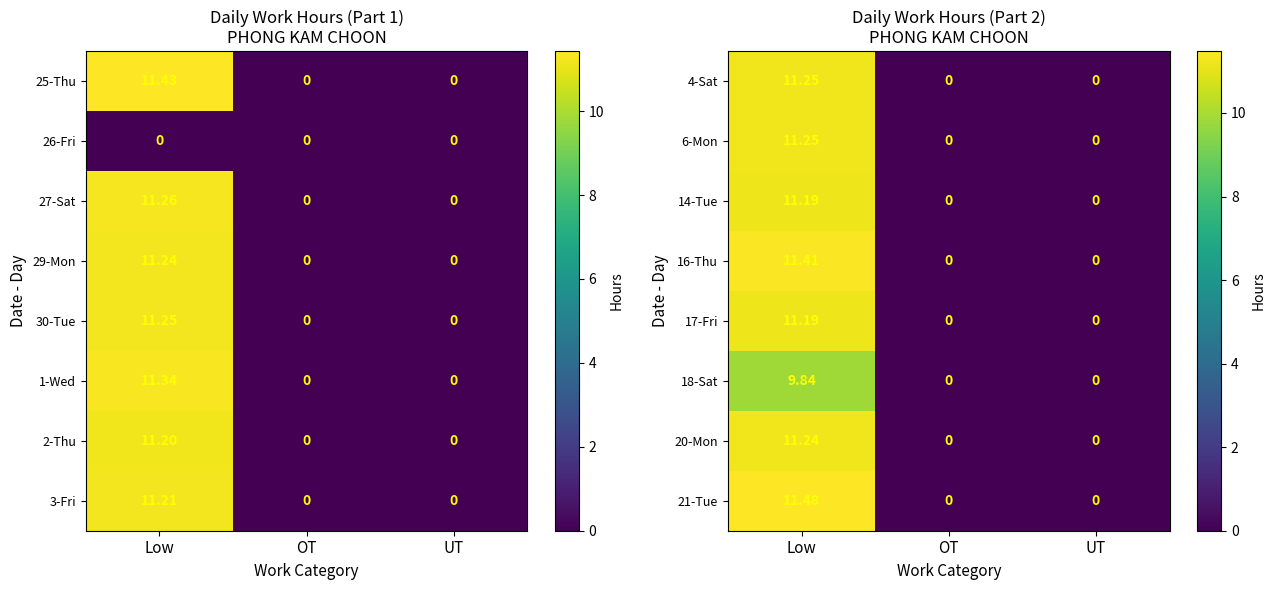

What is the difference between the maximum and minimum values in the 20-Mon series?

11.2